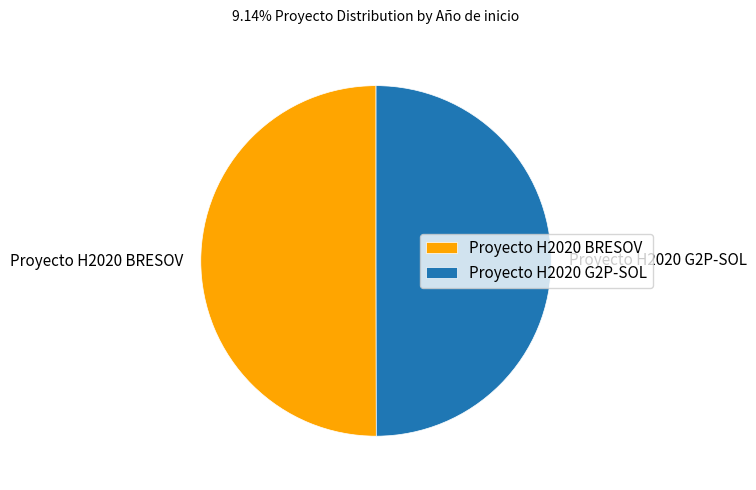

Combined, do Proyecto H2020 BRESOV and Proyecto H2020 G2P-SOL account for over 50%?

Yes